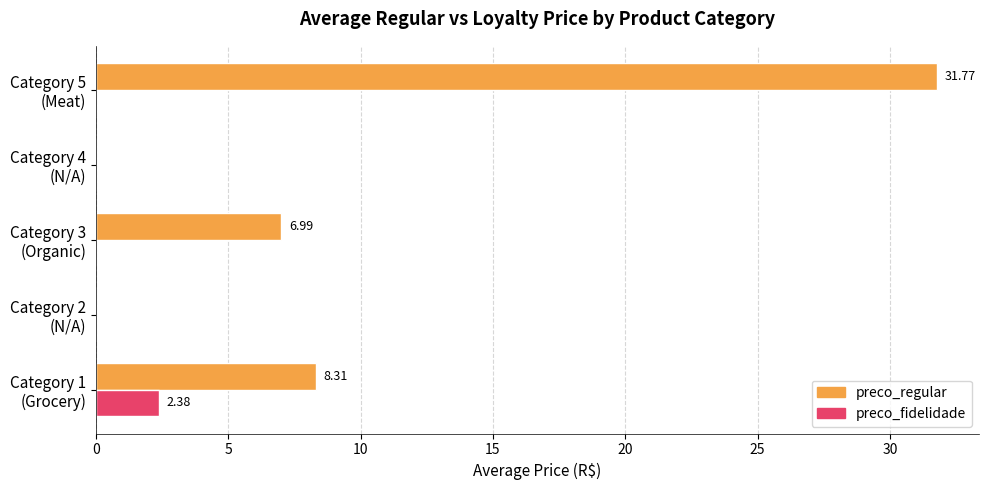

Which series has the largest total across all categories?

preco_regular